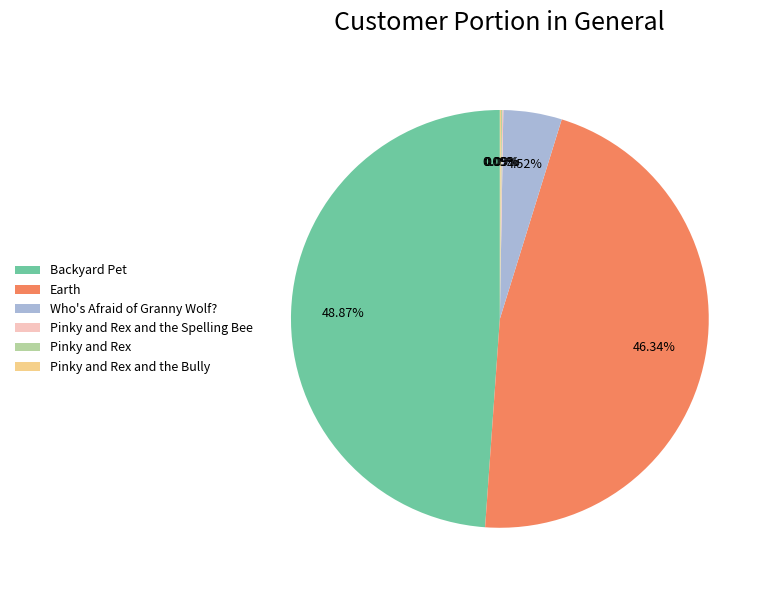

To the nearest percent, what is the difference between the largest and smallest slice percentages?

49%